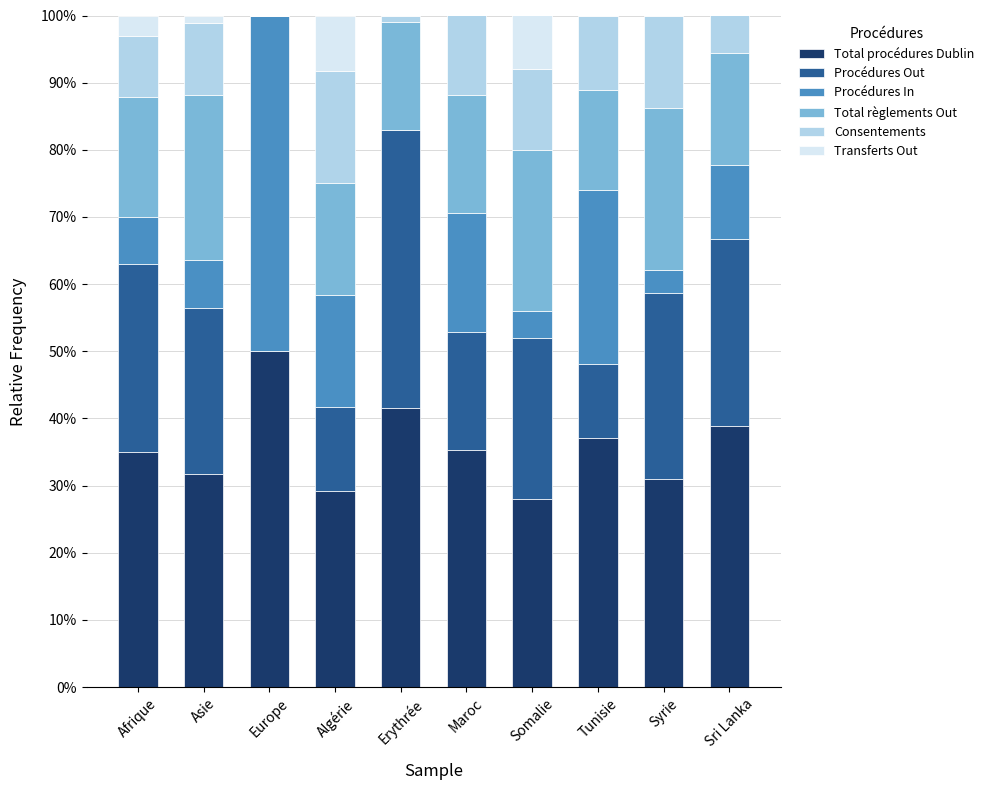

The Total procédures Dublin series shows 37.0 at Tunisie. True or false?

True